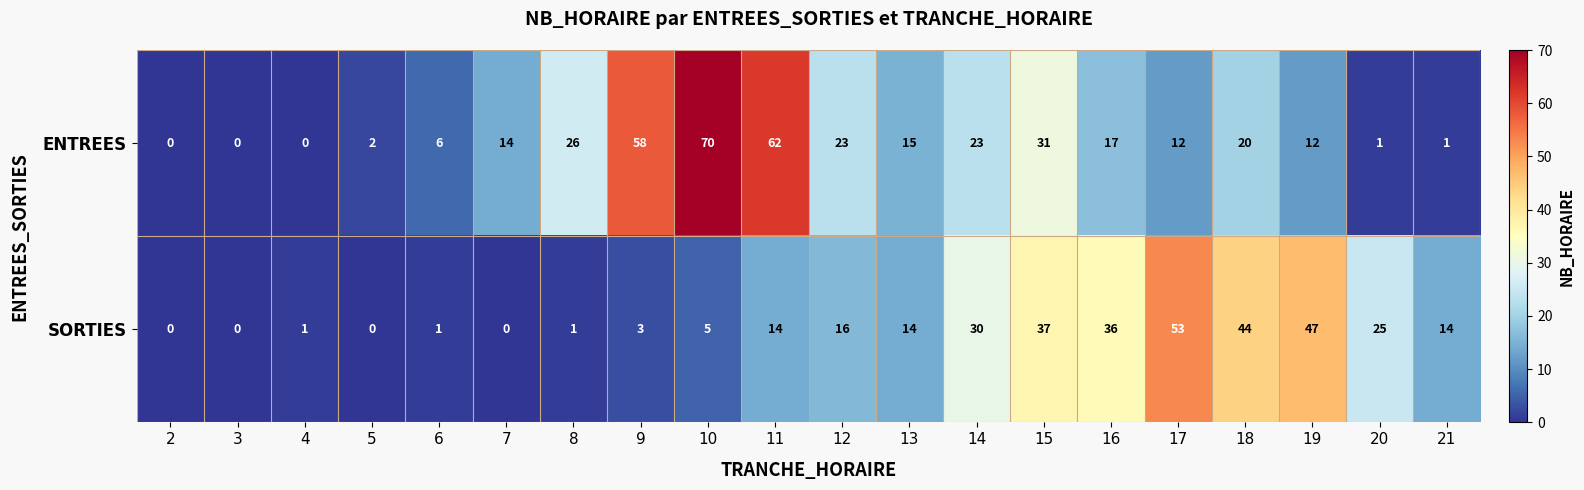

How many positive values does the SORTIES series have?

16